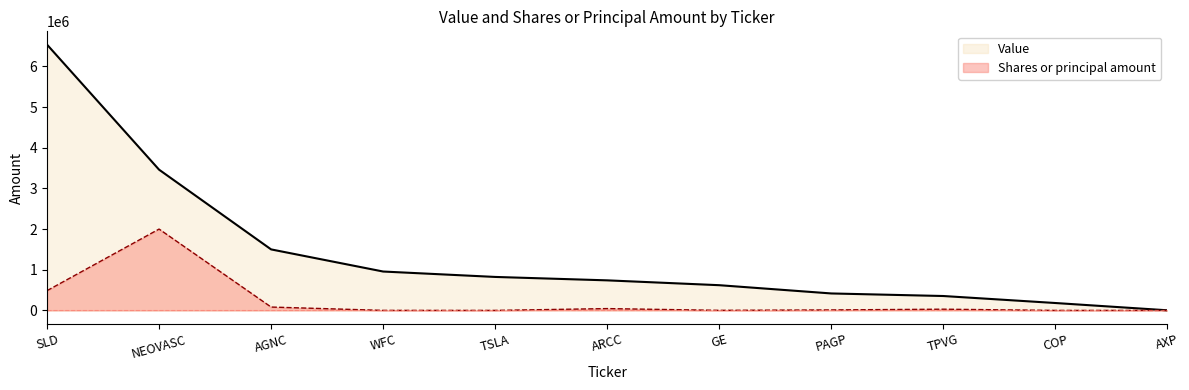

Reading right to left, what are all the values shown in this chart?

Value: 3000	182000	354000	417000	620000	739000	823000	956000	1500000	3460000	6534000
Shares or principal amount: 300	250	30035	12016	2000	44796	500	900	82733	2000000	485793